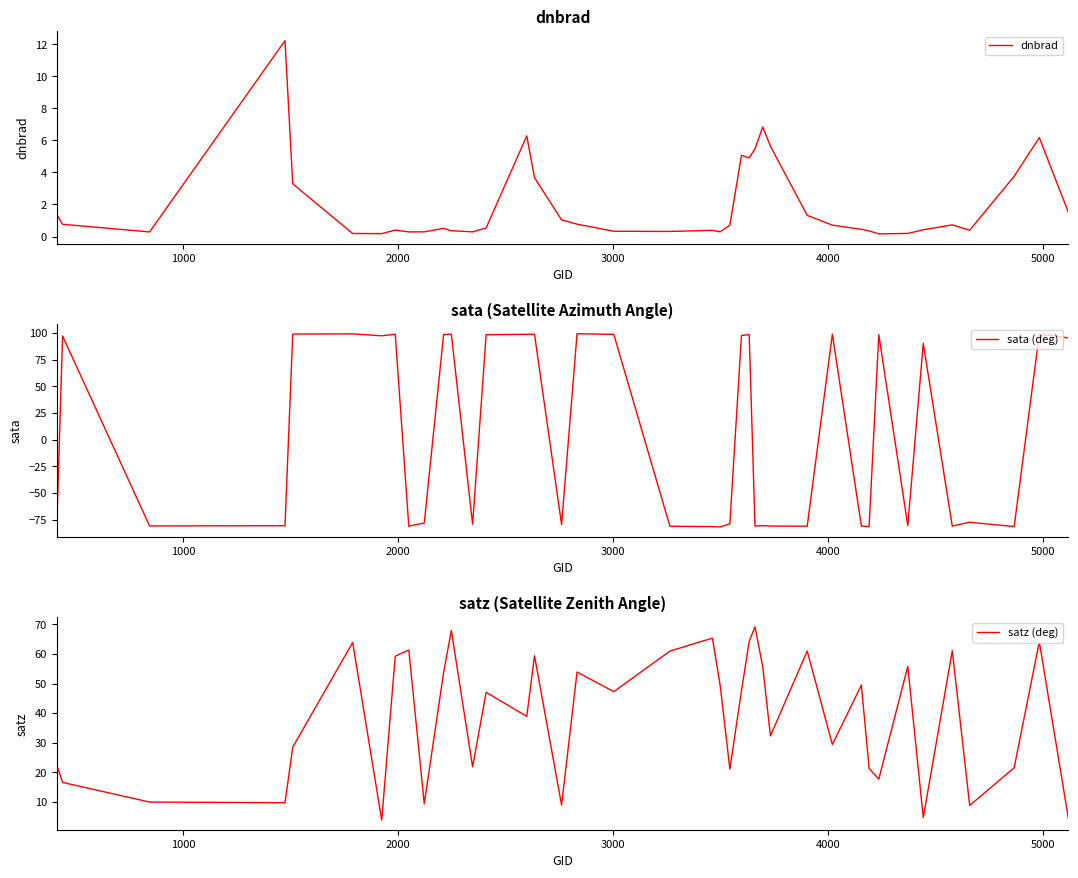

What is the difference between the maximum and minimum values in the sata (deg) series?

181.2